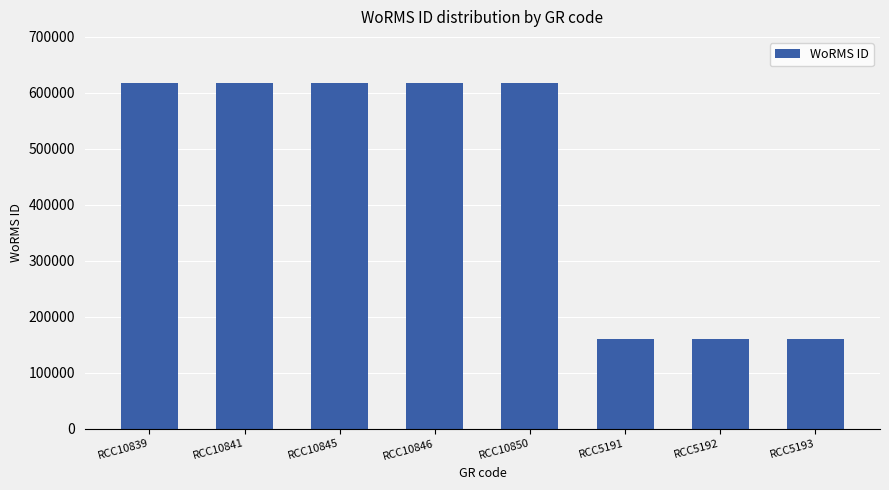

Count the values in the range 160573 to 616812.

8